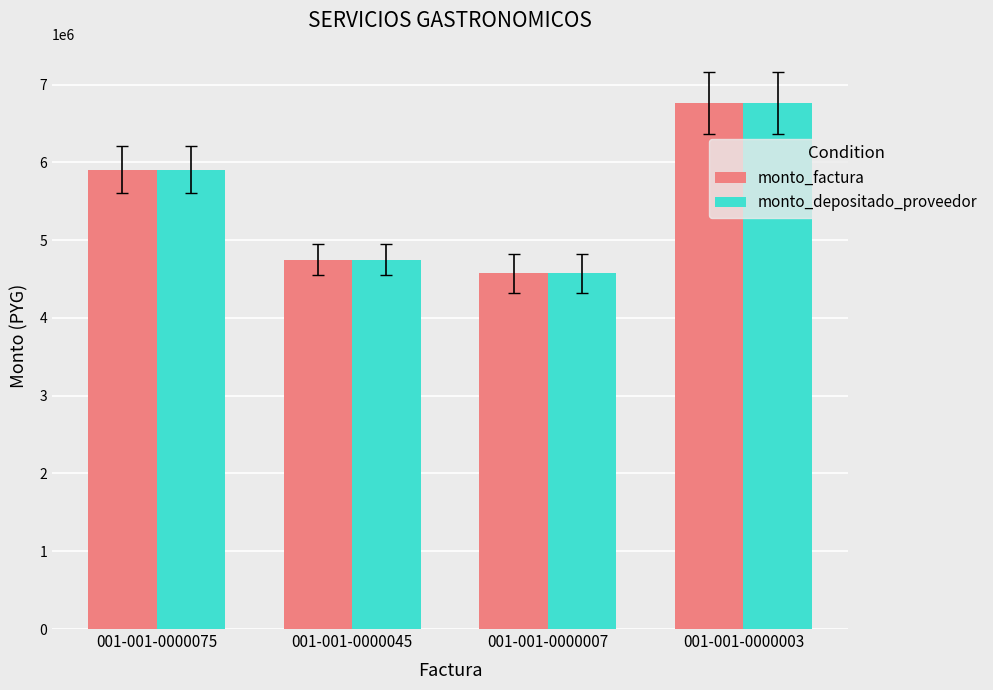

Rank the categories by monto_depositado_proveedor value from lowest to highest.

001-001-0000007, 001-001-0000045, 001-001-0000075, 001-001-0000003